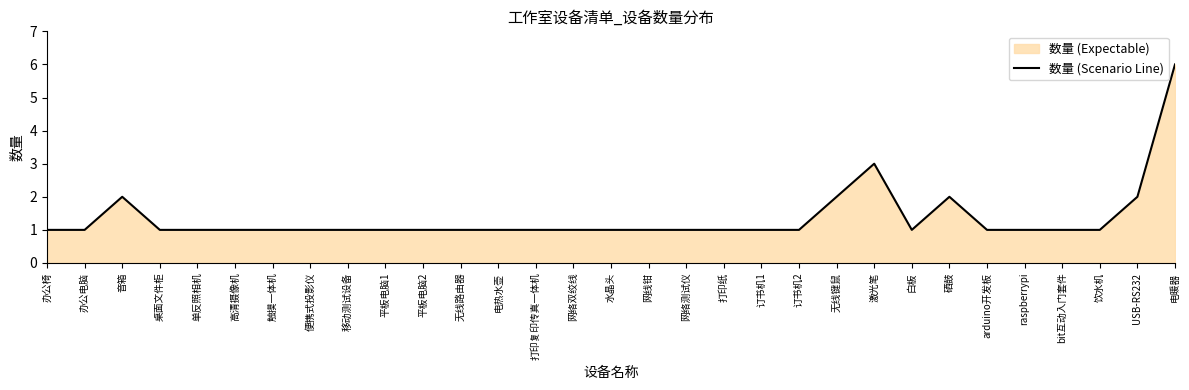

Rank the categories by value from lowest to highest.

办公椅, 办公电脑, 桌面文件柜, 单反照相机, 高清摄像机, 触摸一体机, 便携式投影仪, 移动测试设备, 平板电脑1, 平板电脑2, 无线路由器, 电热水壶, 打印复印传真一体机, 网络双绞线, 水晶头, 网线钳, 网络测试仪, 打印纸, 订书机1, 订书机2, 白板, arduino开发板, raspberrypi, bit互动入门套件, 饮水机, 音箱, 无线键鼠, 硒鼓, USB-RS232, 激光笔, 电暖器